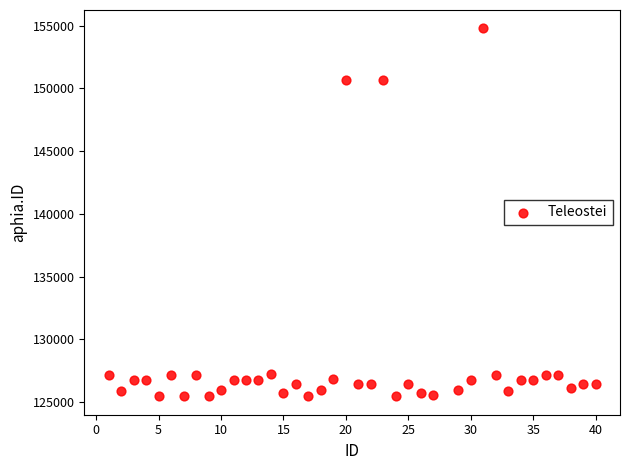

What is the range of X values (max minus min)?

39